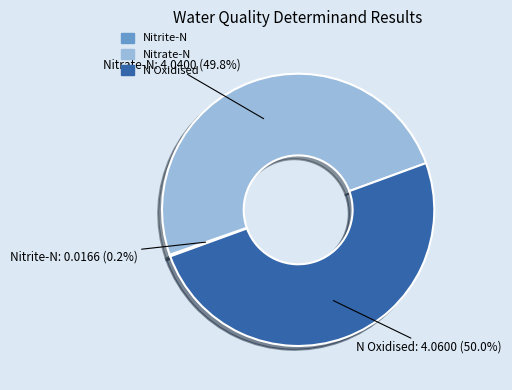

To the nearest percent, what is the average slice percentage?

33%